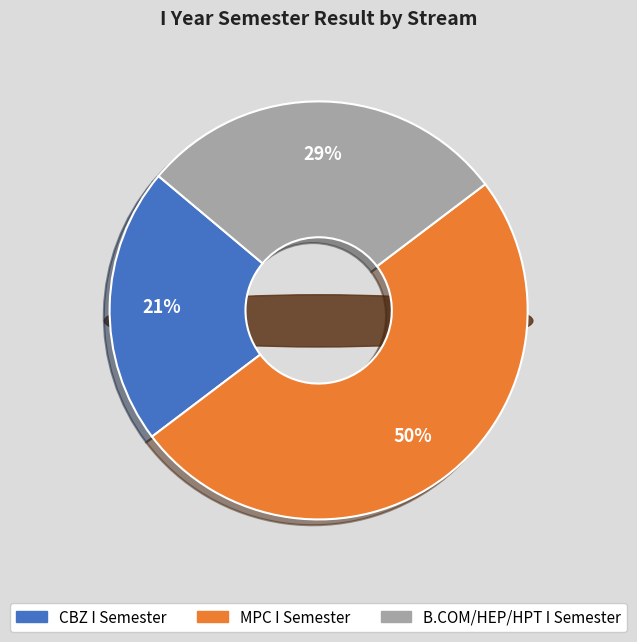

Rank the categories by value from highest to lowest.

MPC I Semester, B.COM/HEP/HPT I Semester, CBZ I Semester